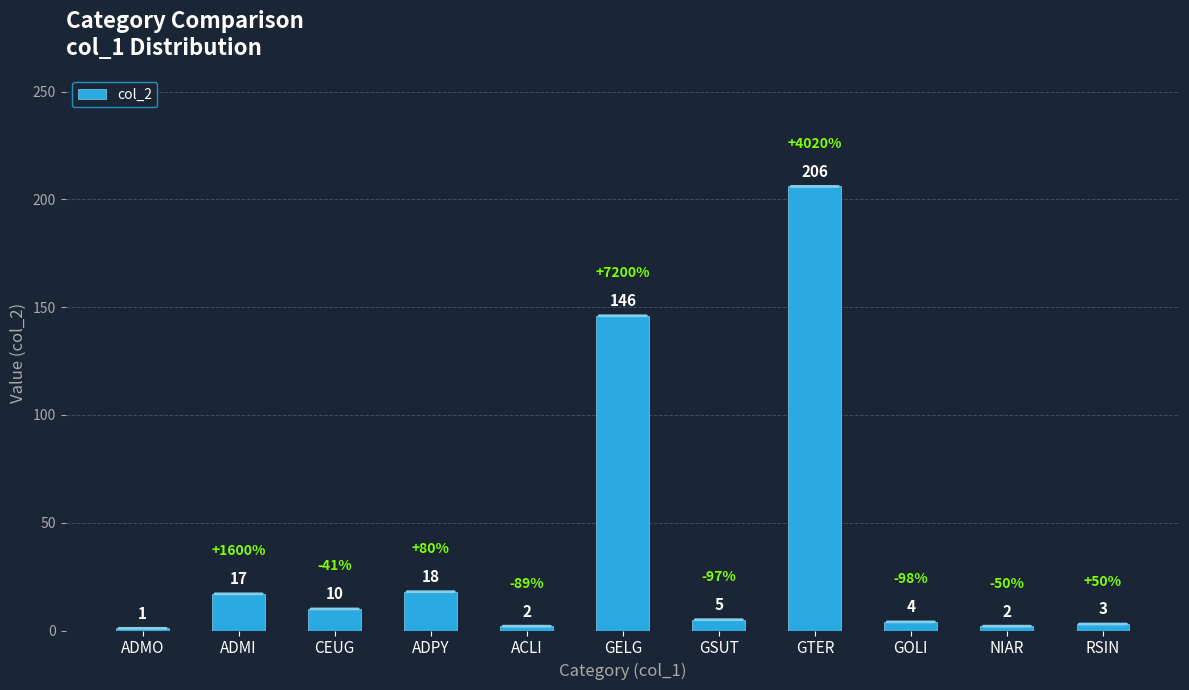

At which category does the chart reach its minimum across all series?

ADMO